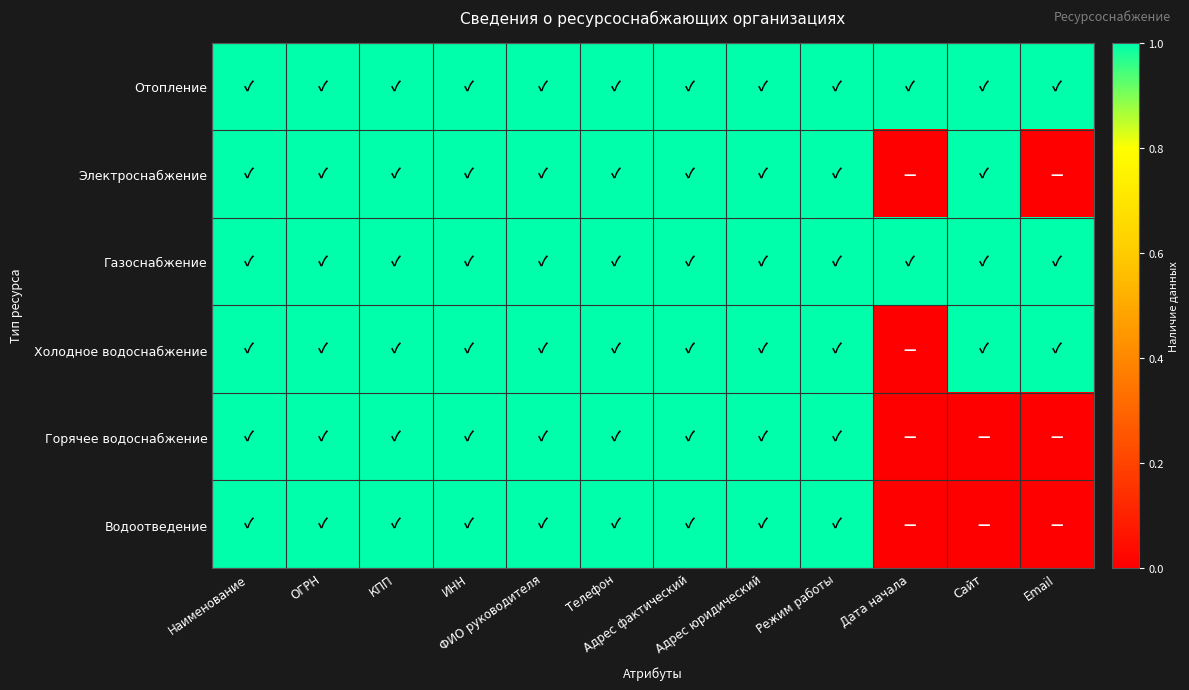

At which category is the sum across all series the highest?

Наименование